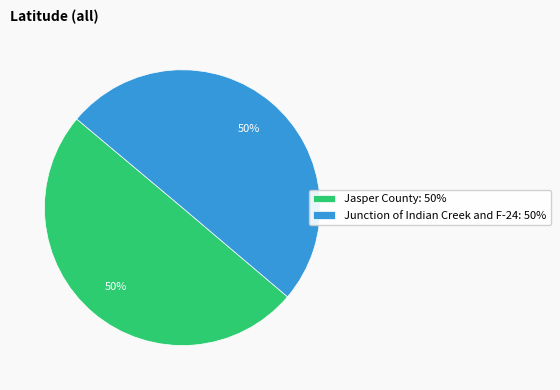

True or false: Jasper County accounts for 50% of the total.

True